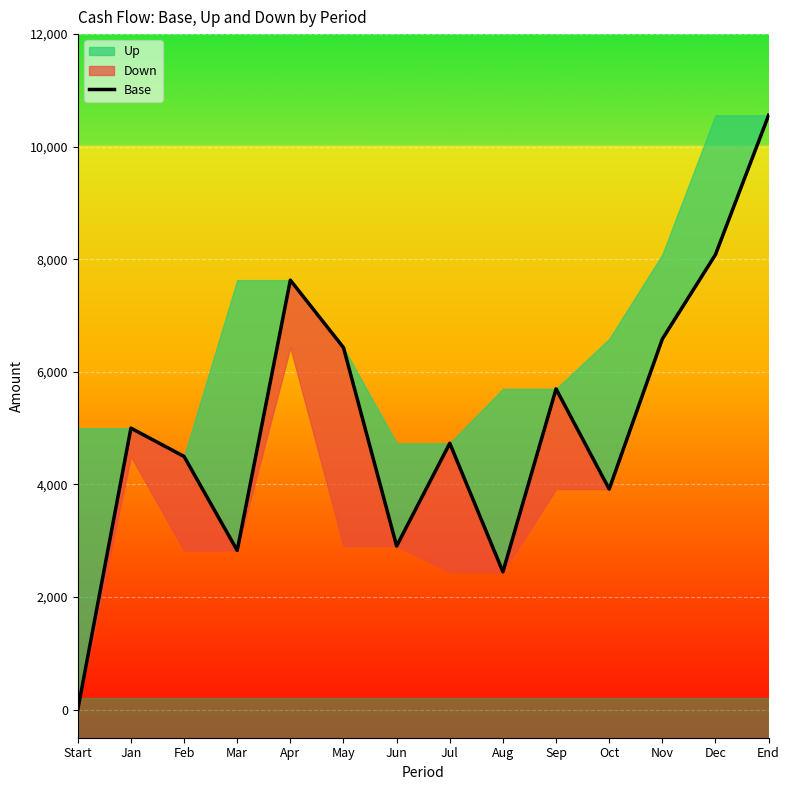

True or false: the data shows 6584 at Nov.

True